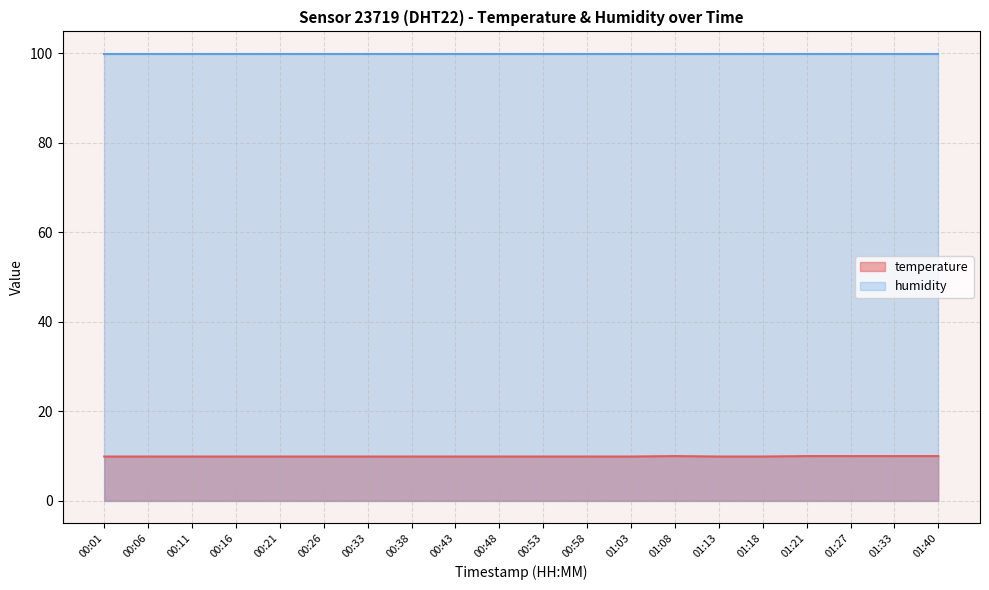

True or false: the data shows 15.0 at 00:53.

False